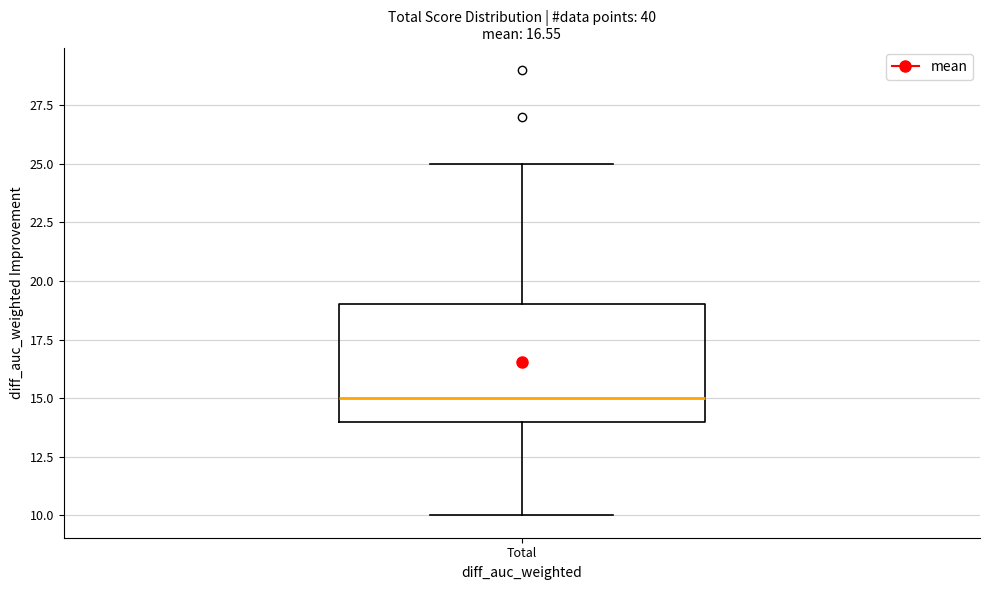

Where does the lower whisker of the box for Total end on the y-axis? The values are not printed on the chart, so give them approximately, as read against the axis.

10